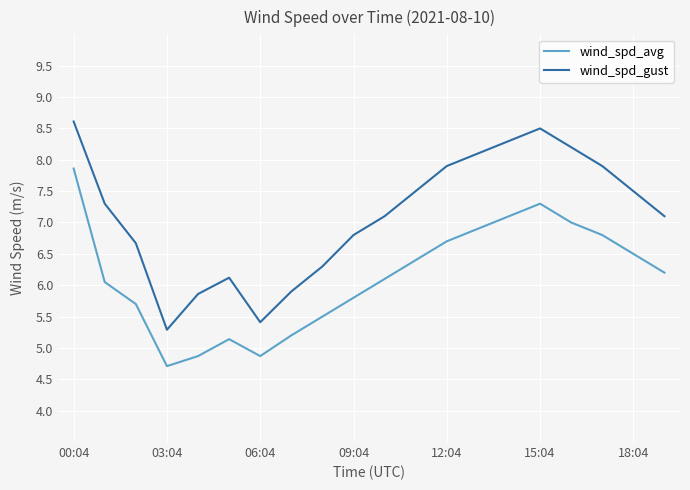

True or false: wind_spd_gust and wind_spd_avg intersect in this chart.

False